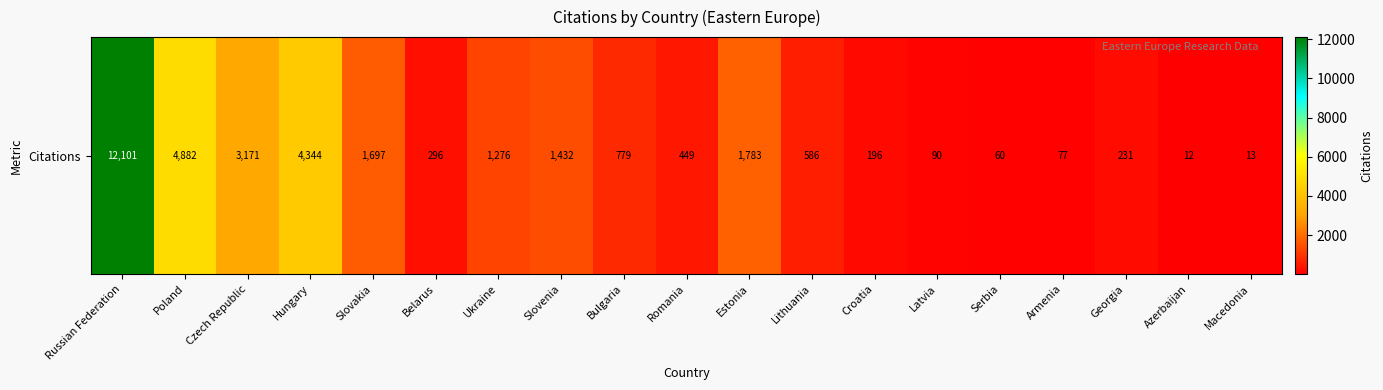

List the labels in order of value, smallest first.

Azerbaijan, Macedonia, Serbia, Armenia, Latvia, Croatia, Georgia, Belarus, Romania, Lithuania, Bulgaria, Ukraine, Slovenia, Slovakia, Estonia, Czech Republic, Hungary, Poland, Russian Federation